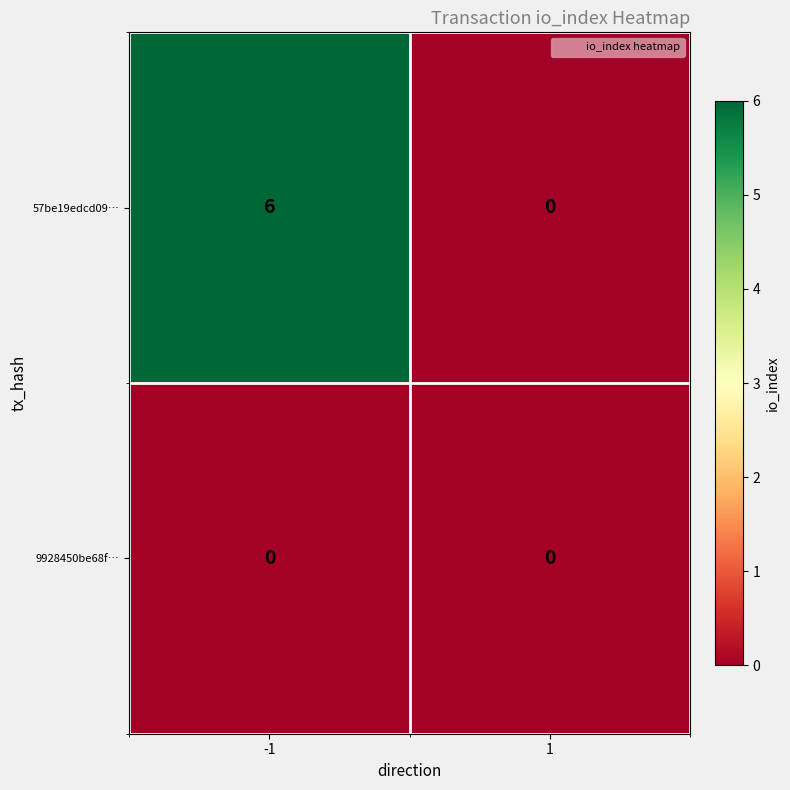

Reading right to left, what are all the values shown in this chart?

57be19edcd09…: 1=0	-1=6
9928450be68f…: 1=0	-1=0